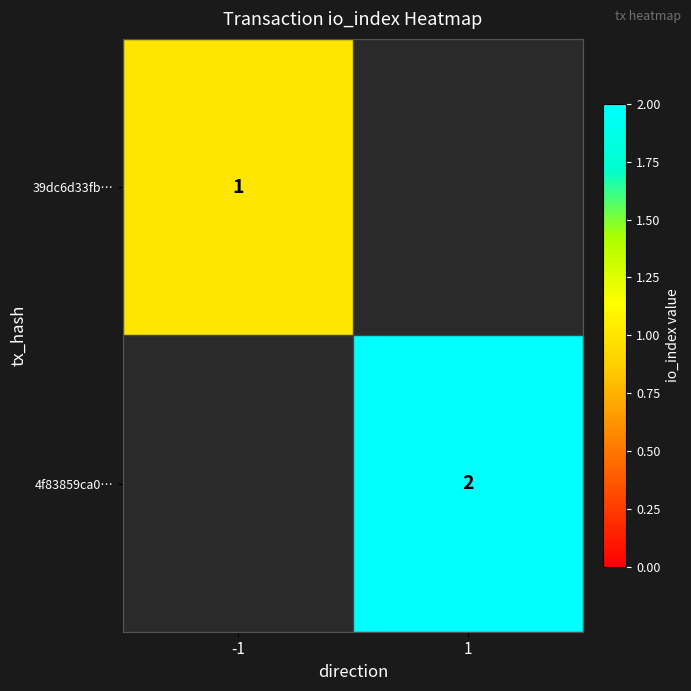

Is the value of 39dc6d33fb… at -1 greater than the value of 4f83859ca0… at 1?

No